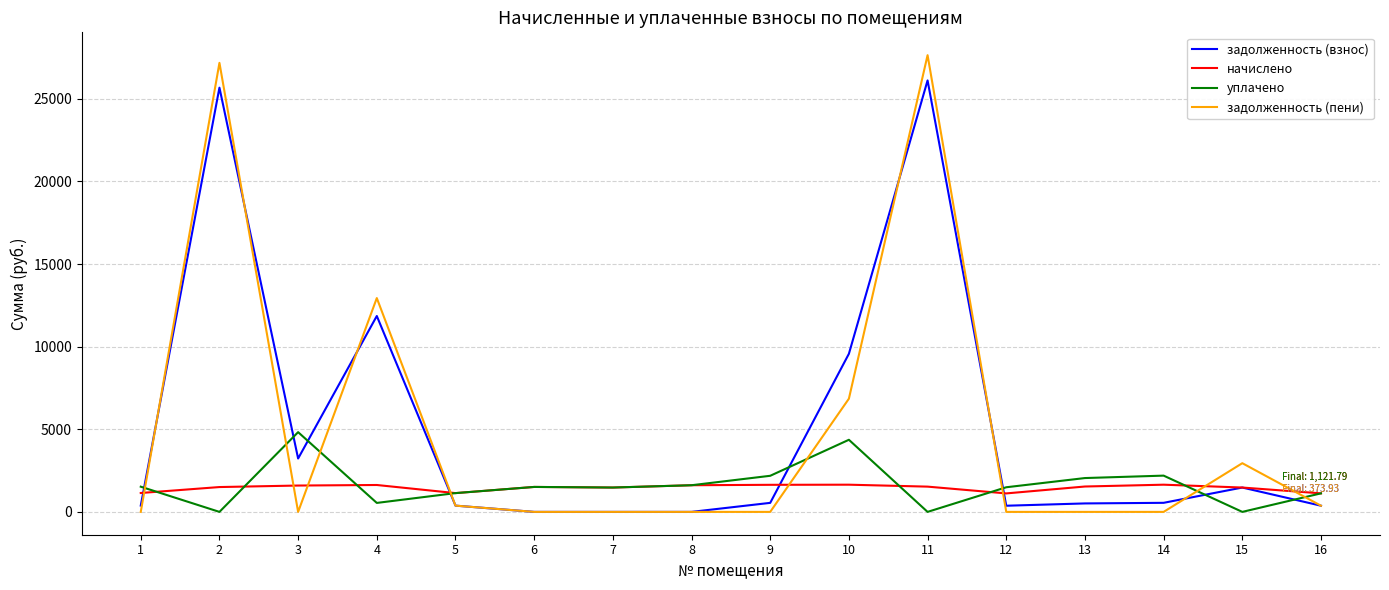

True or false: задолженность (пени) and начислено cross at least once.

True